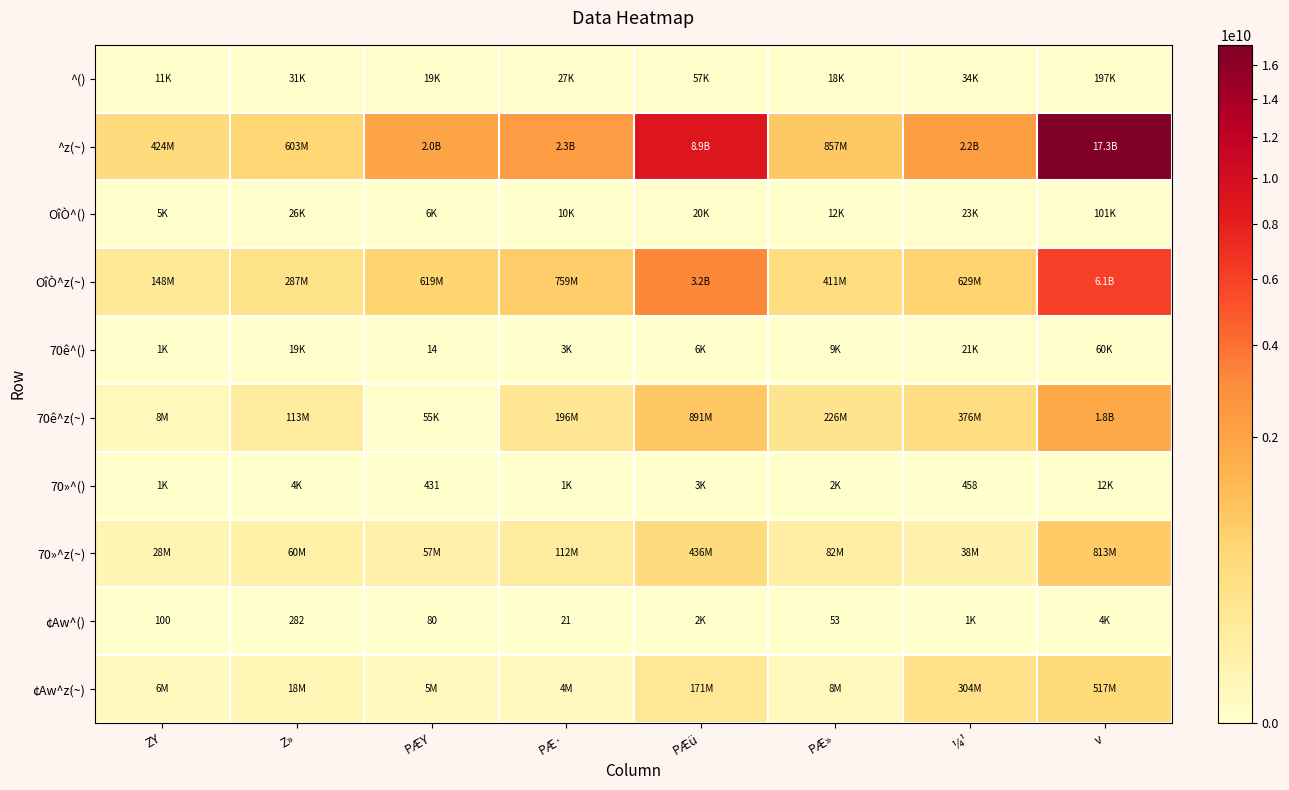

At which label does ¢Aw^() first exceed 282?

PÆü